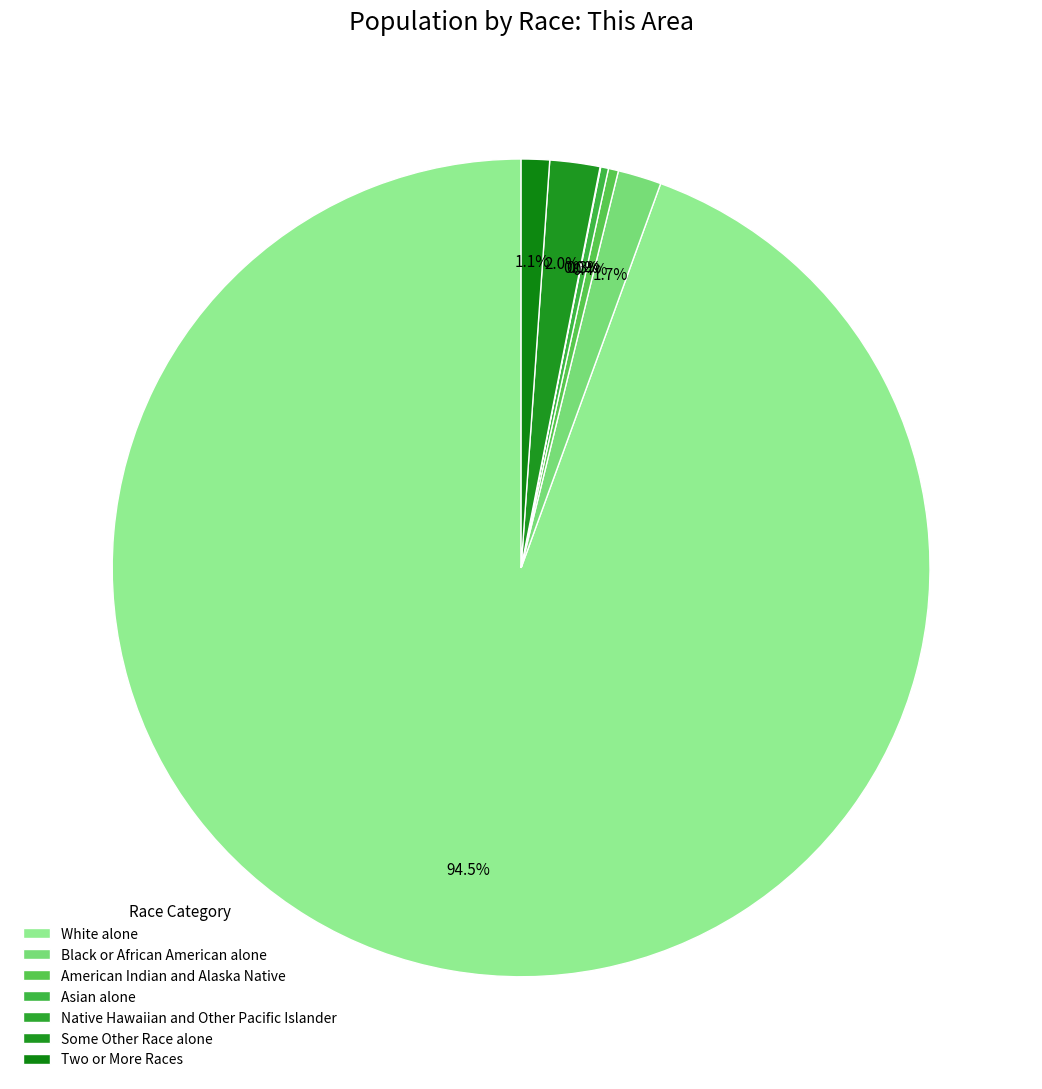

Which has a higher value, Some Other Race alone or Asian alone?

Some Other Race alone